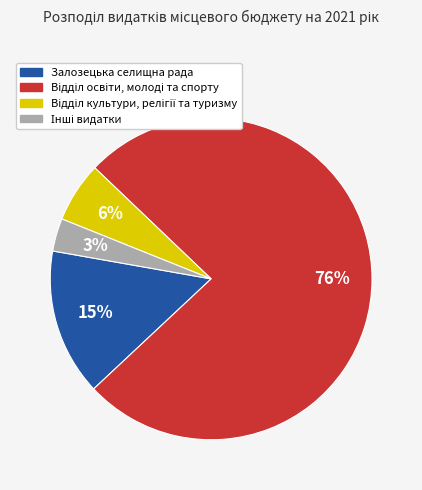

What percentage is the Залозецька селищна рада slice, to the nearest percent?

15%